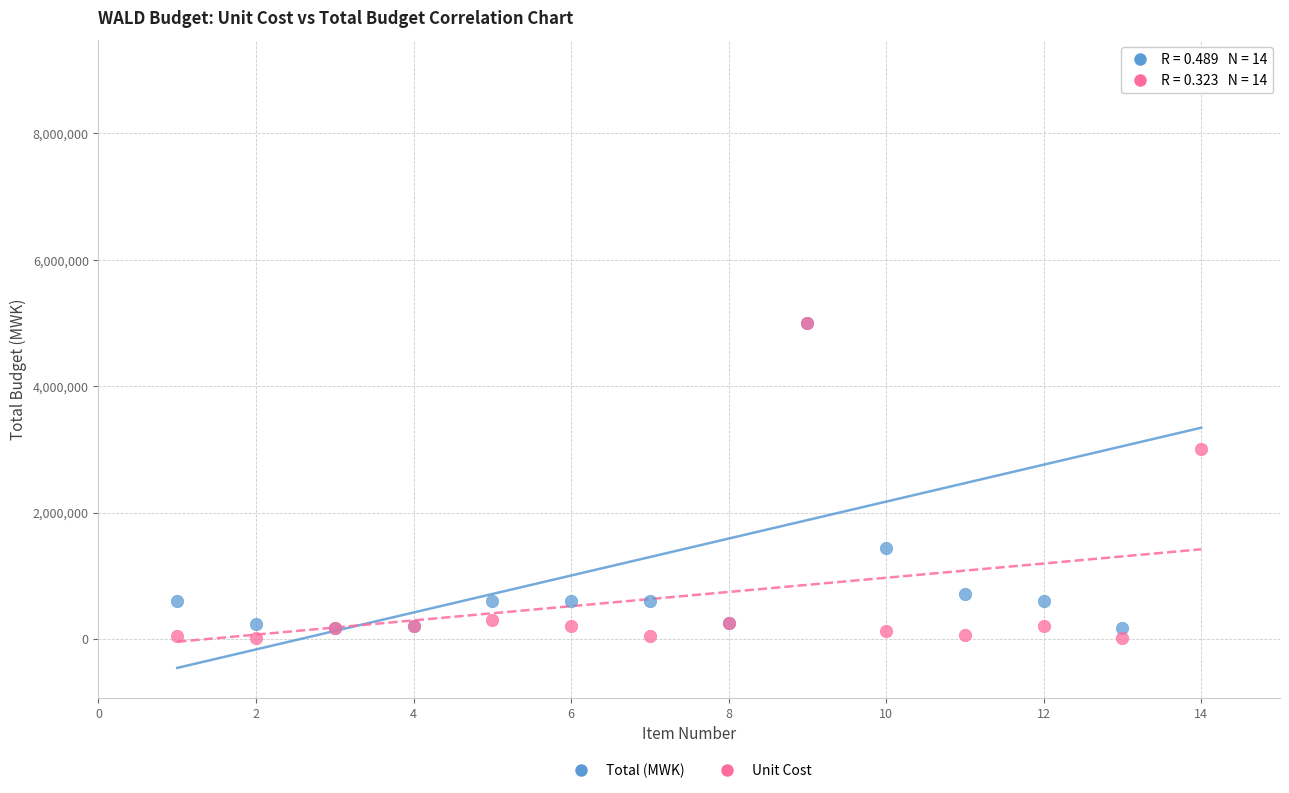

In the Unit Cost series, what Y value is closest to 2507500?

3000000